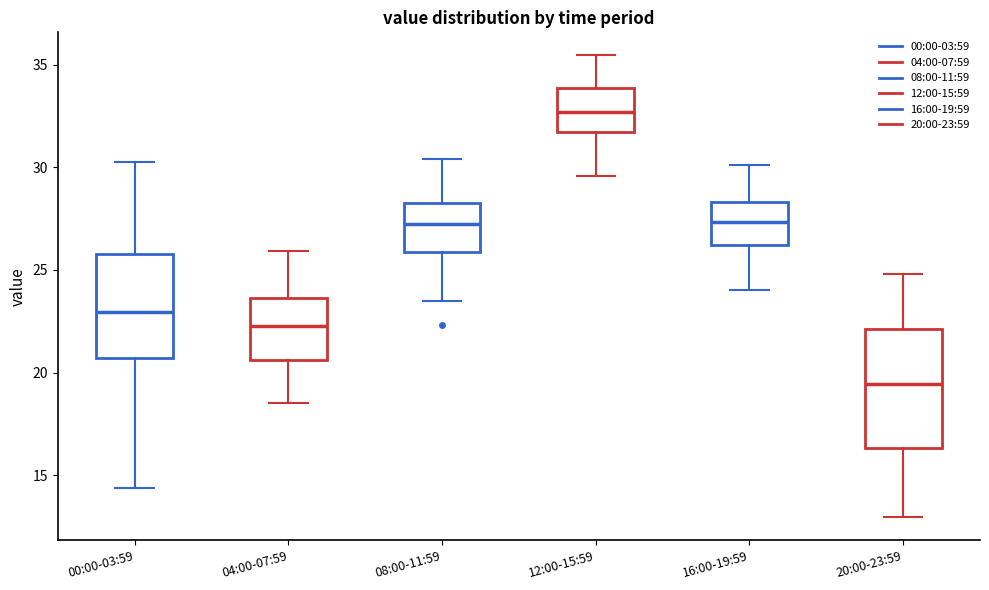

Reading left to right, transcribe this box plot: for each box, give where its median line is, the range the box spans, and where its two whiskers end, as read against the y-axis. The values are not printed on the chart, so give them approximately, as read against the axis.

00:00-03:59: median 23.0, box 20.5 to 26.0, whiskers 14.5 to 30.5
04:00-07:59: median 22.5, box 20.5 to 23.5, whiskers 18.5 to 26.0
08:00-11:59: median 27.0, box 26.0 to 28.5, whiskers 23.5 to 30.5
12:00-15:59: median 32.5, box 31.5 to 34.0, whiskers 29.5 to 35.5
16:00-19:59: median 27.5, box 26.0 to 28.5, whiskers 24.0 to 30.0
20:00-23:59: median 19.5, box 16.5 to 22.0, whiskers 13.0 to 25.0